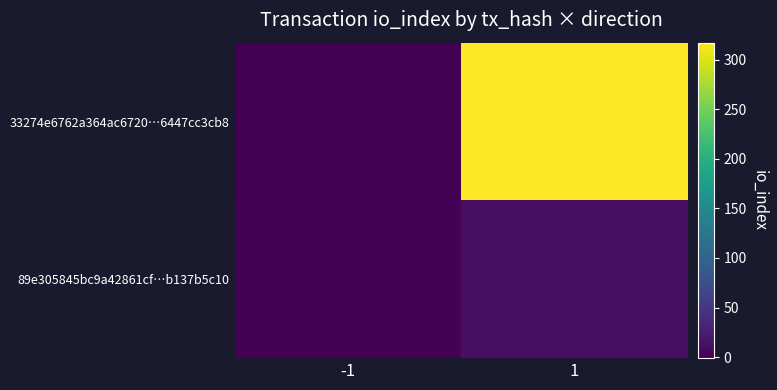

At how many categories does at least one series exceed 121?

1